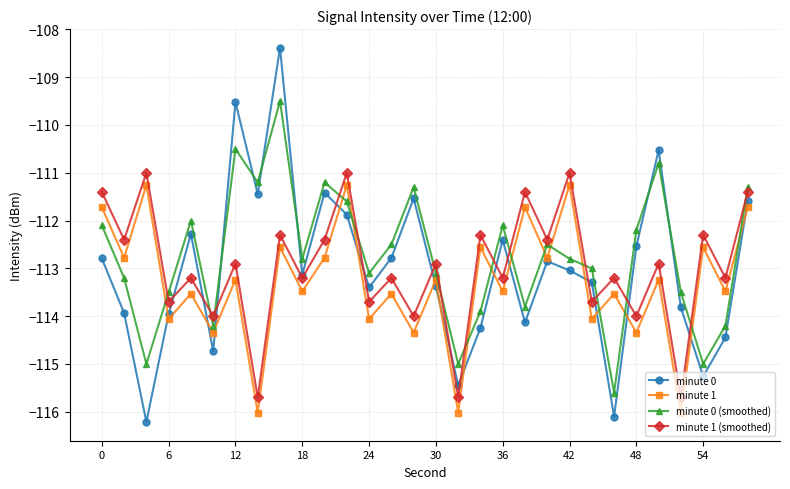

What are all the series names shown in the legend?

minute 0, minute 1, minute 0 (smoothed), minute 1 (smoothed)